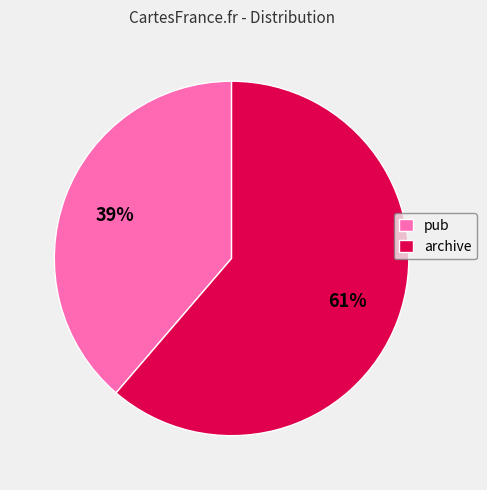

The archive slice represents 76% of the pie. True or false?

False